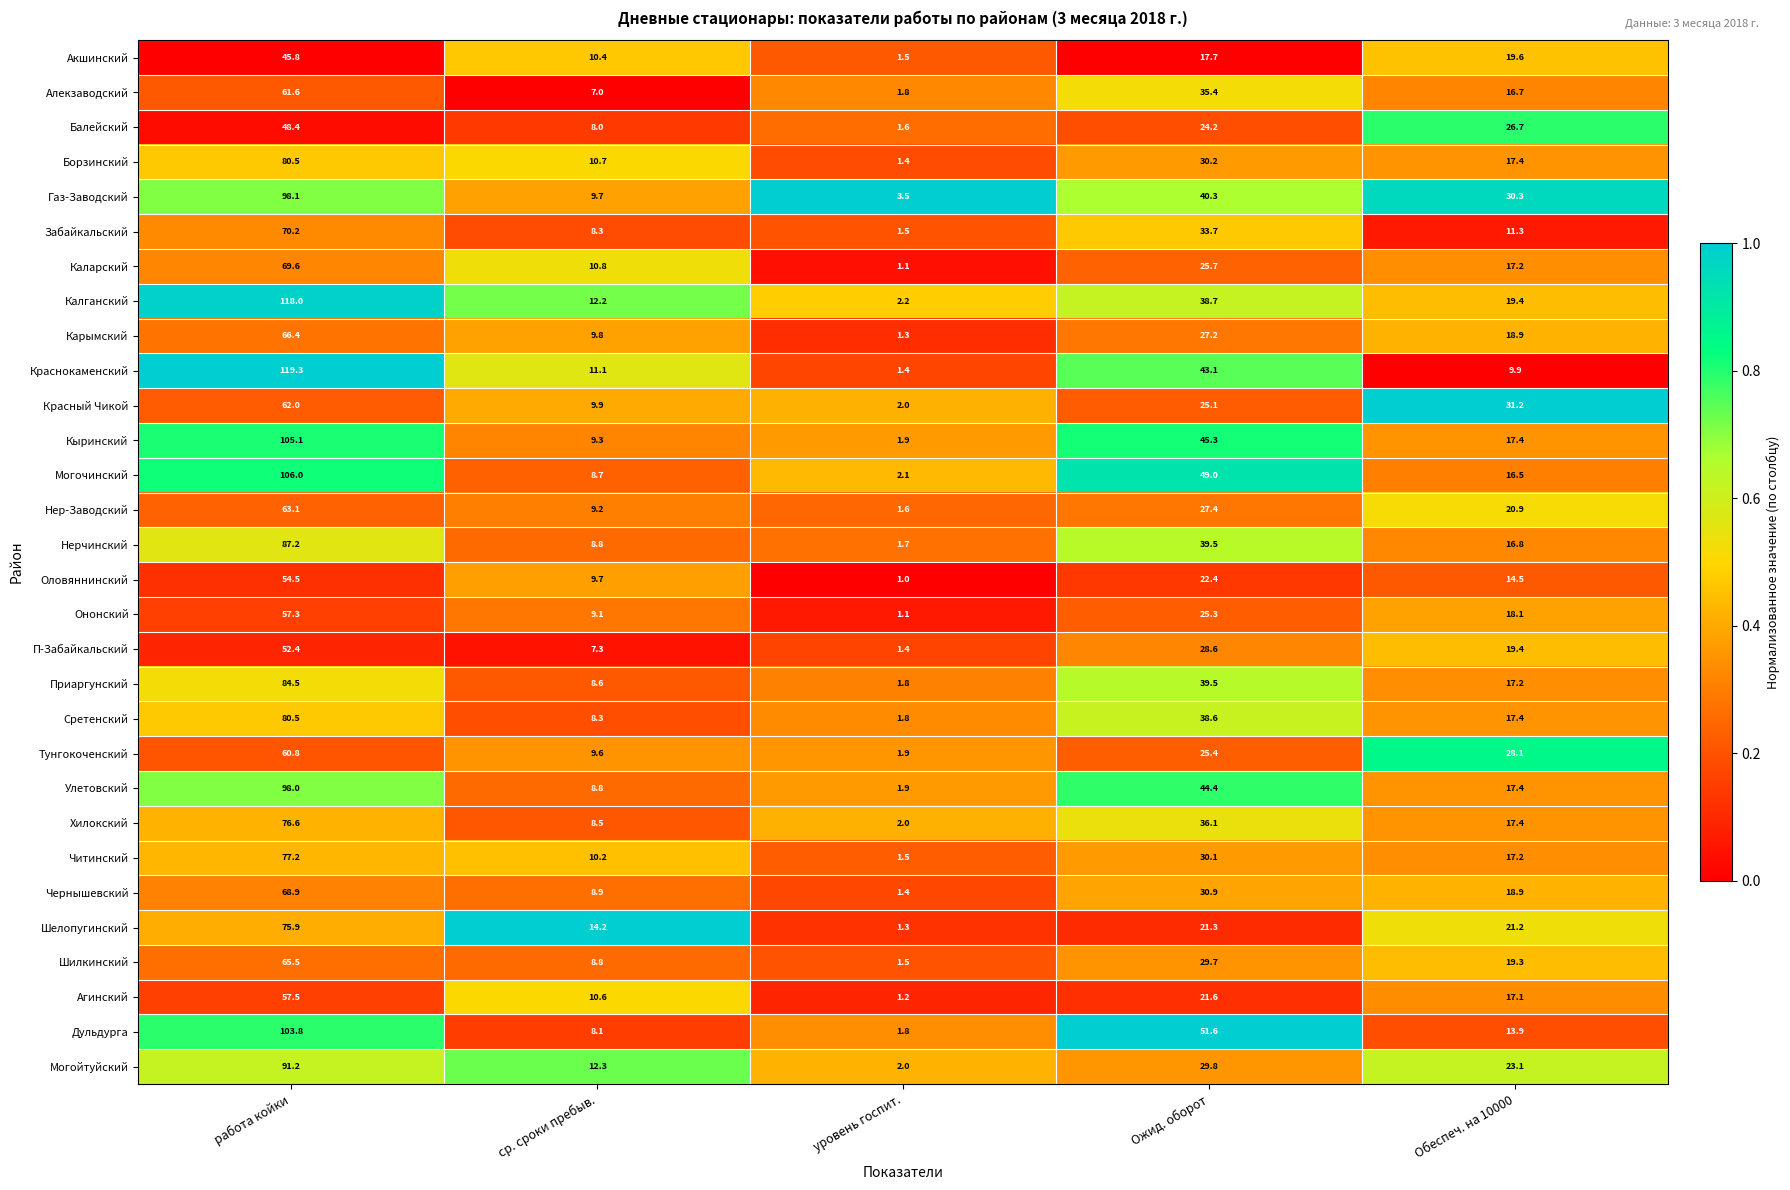

Which series has the widest spread of values?

Краснокаменский